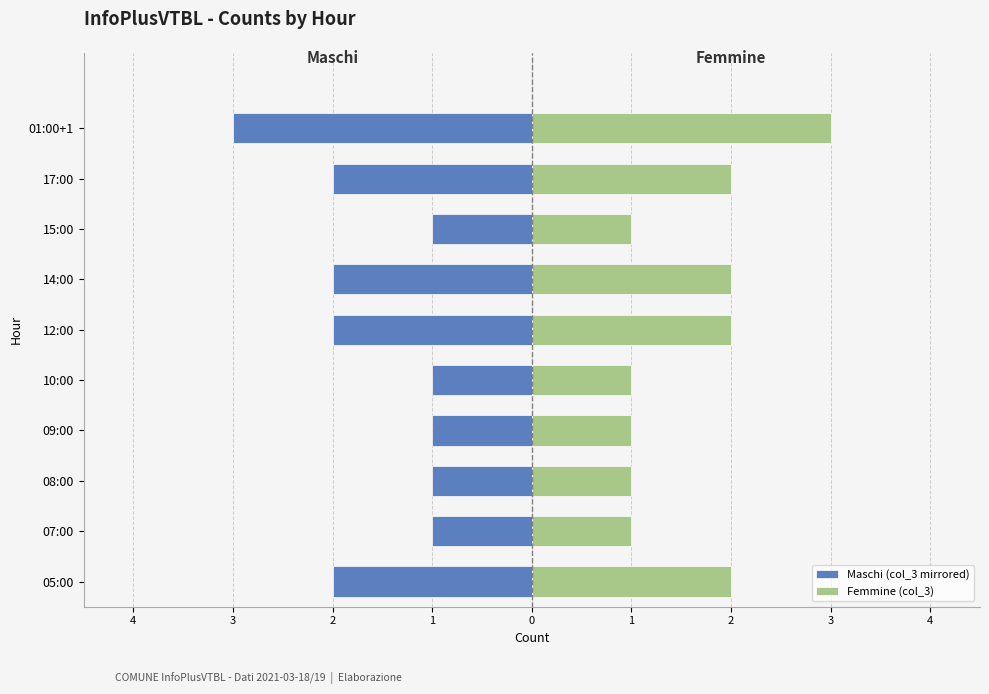

How many series are shown in this chart?

2